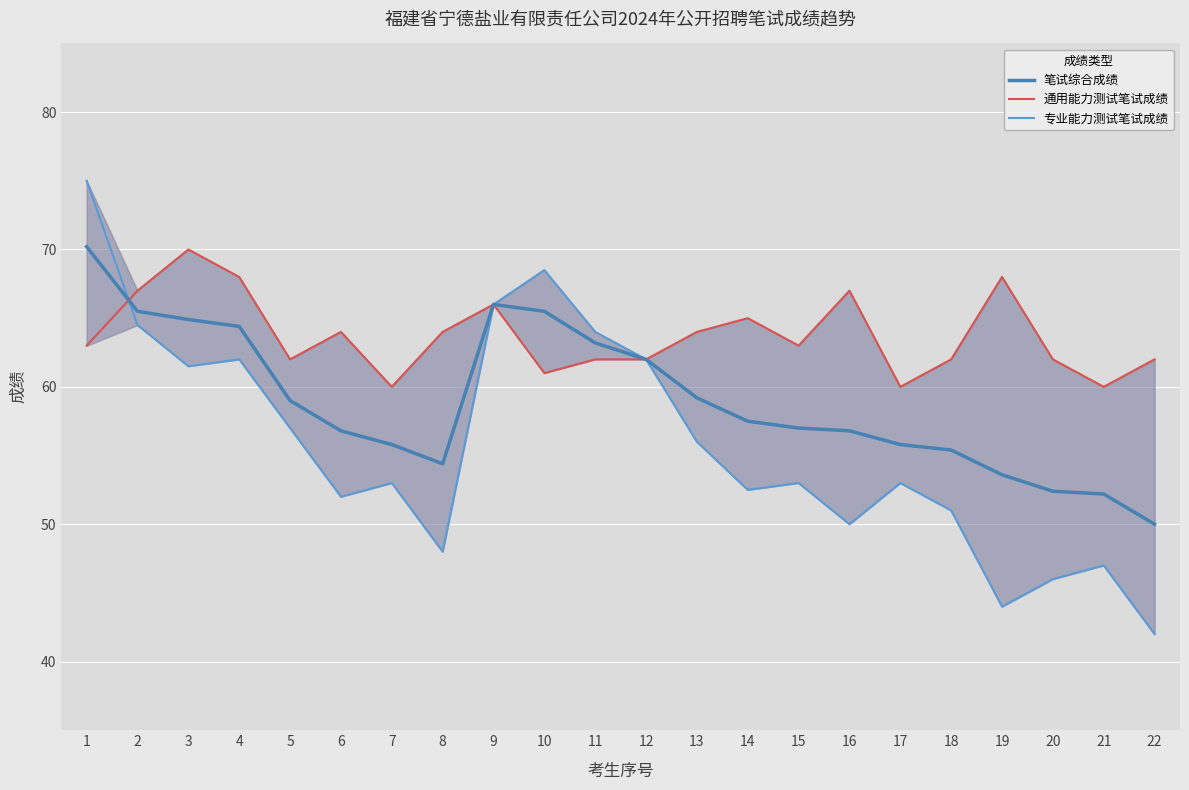

At which category does 专业能力测试笔试成绩 reach its first local valley?

3